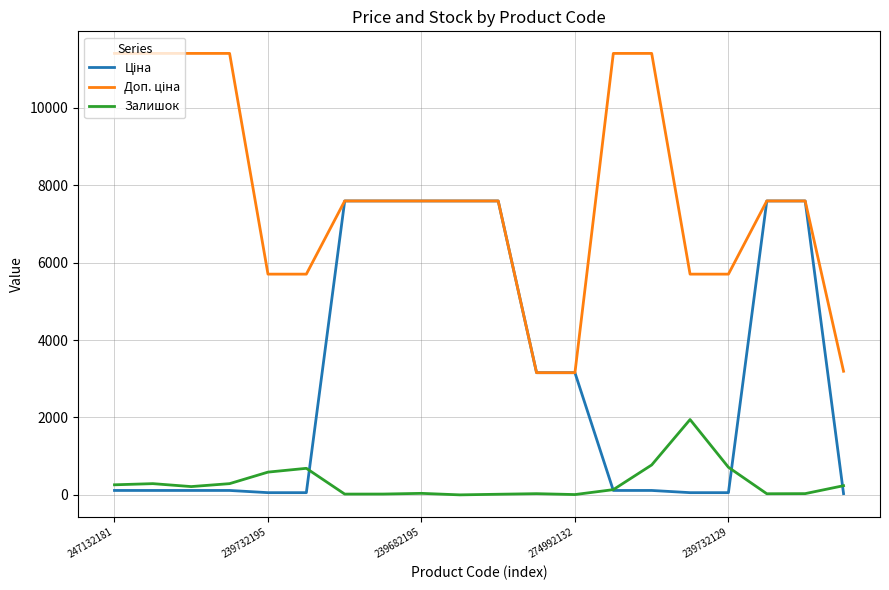

What is the maximum value shown in the chart?

11410.0